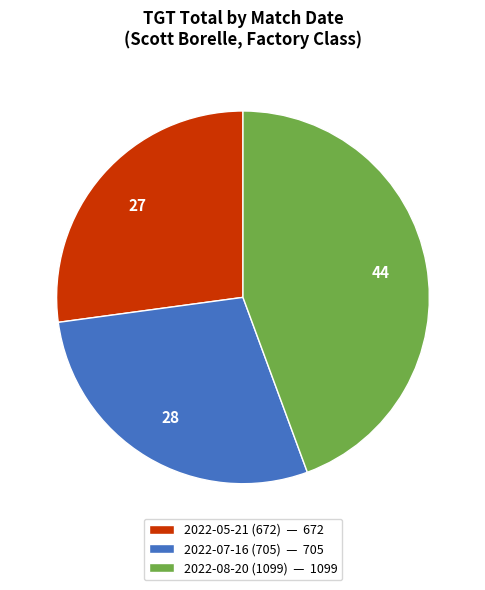

Do 2022-07-16 (705) — 705 and 2022-08-20 (1099) — 1099 together represent more than half of the pie?

Yes